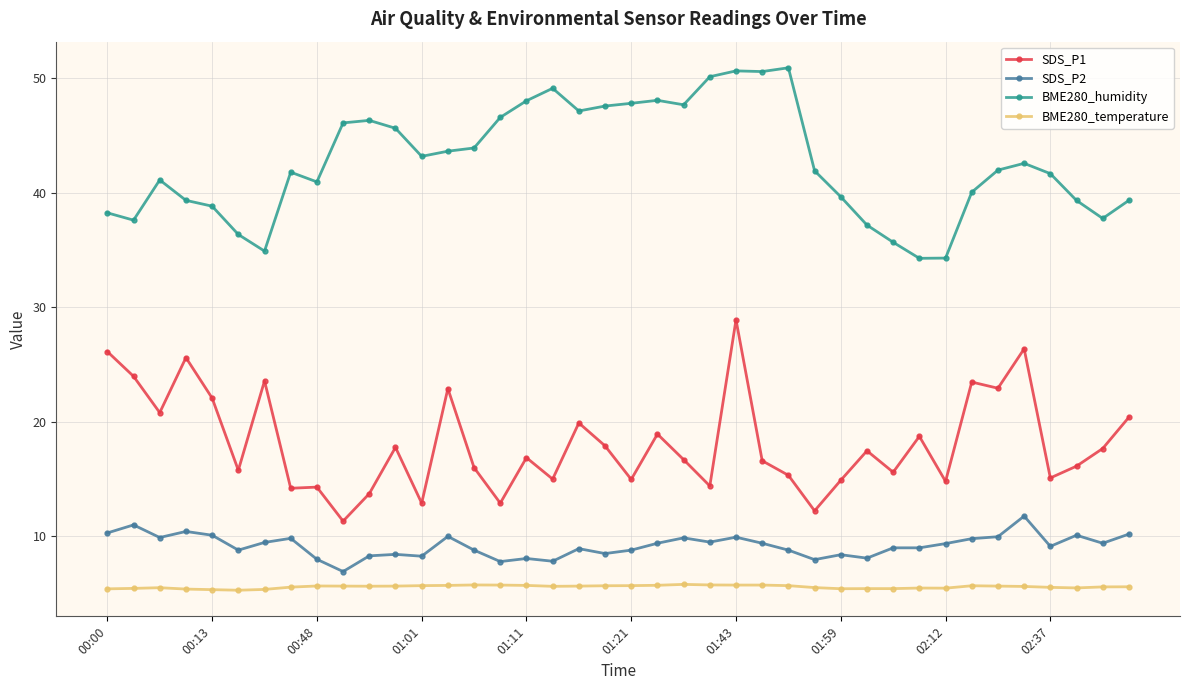

True or false: SDS_P1 has more than 2 points higher than both neighbors.

True